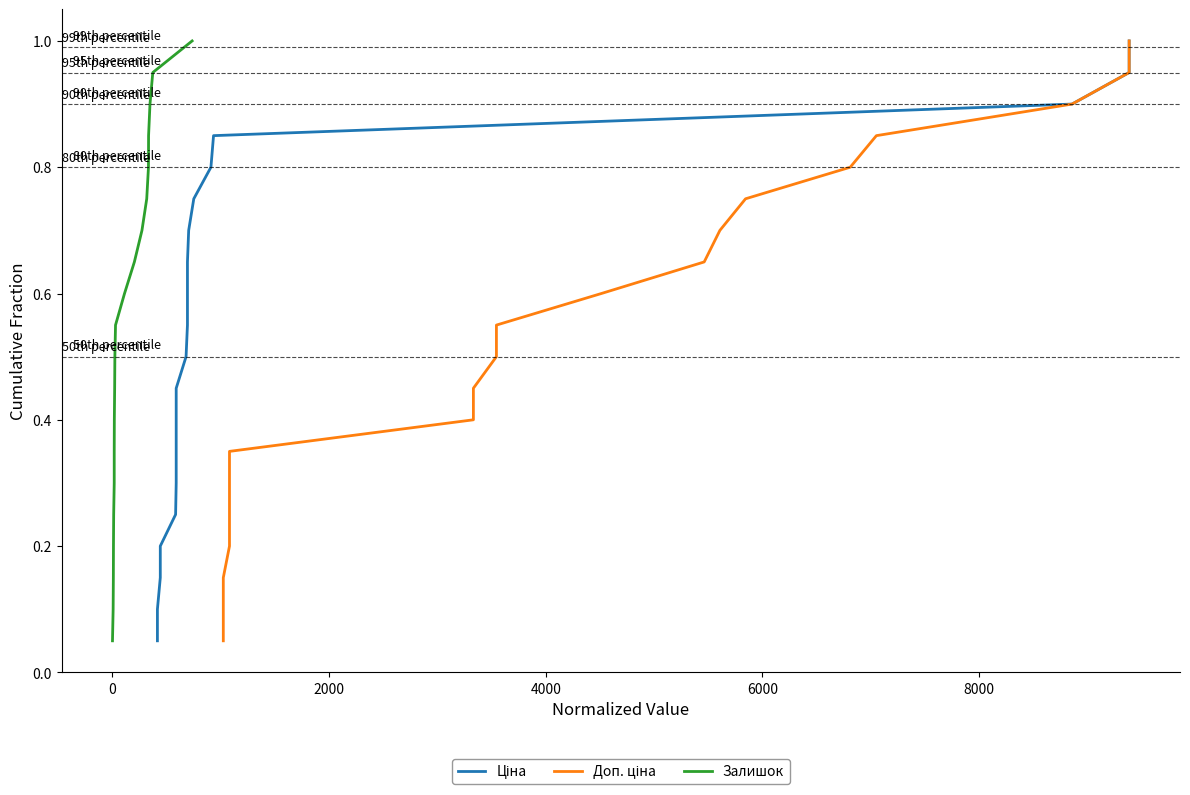

How many categories are shown in the chart?

20